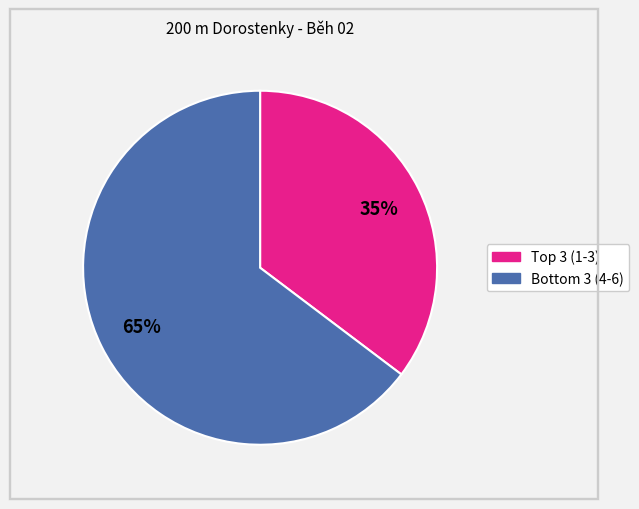

To the nearest percent, what is the average slice percentage?

50%